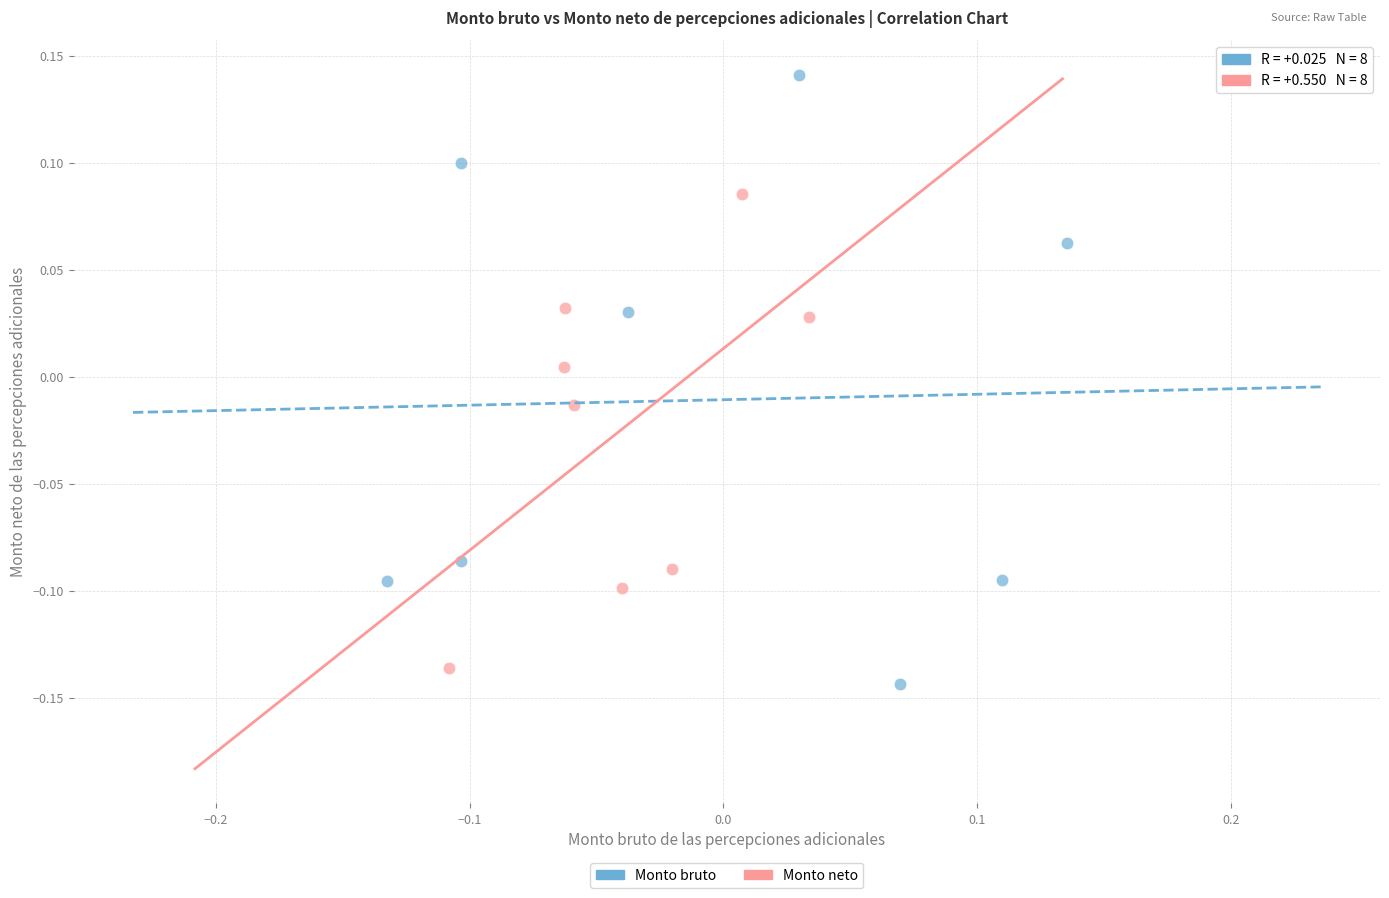

Which series reaches the maximum Y coordinate?

Monto bruto